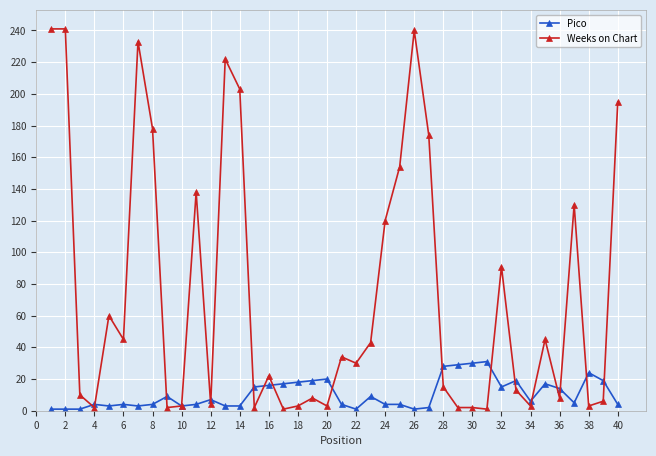

True or false: Weeks on Chart has more than 2 interior local peaks.

True